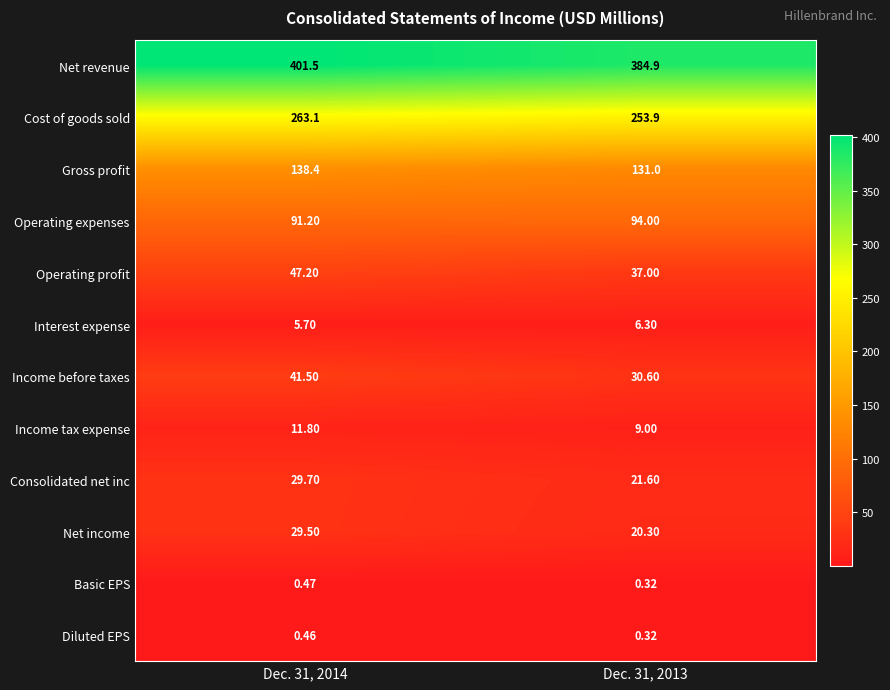

Which series has the widest spread of values?

Net revenue